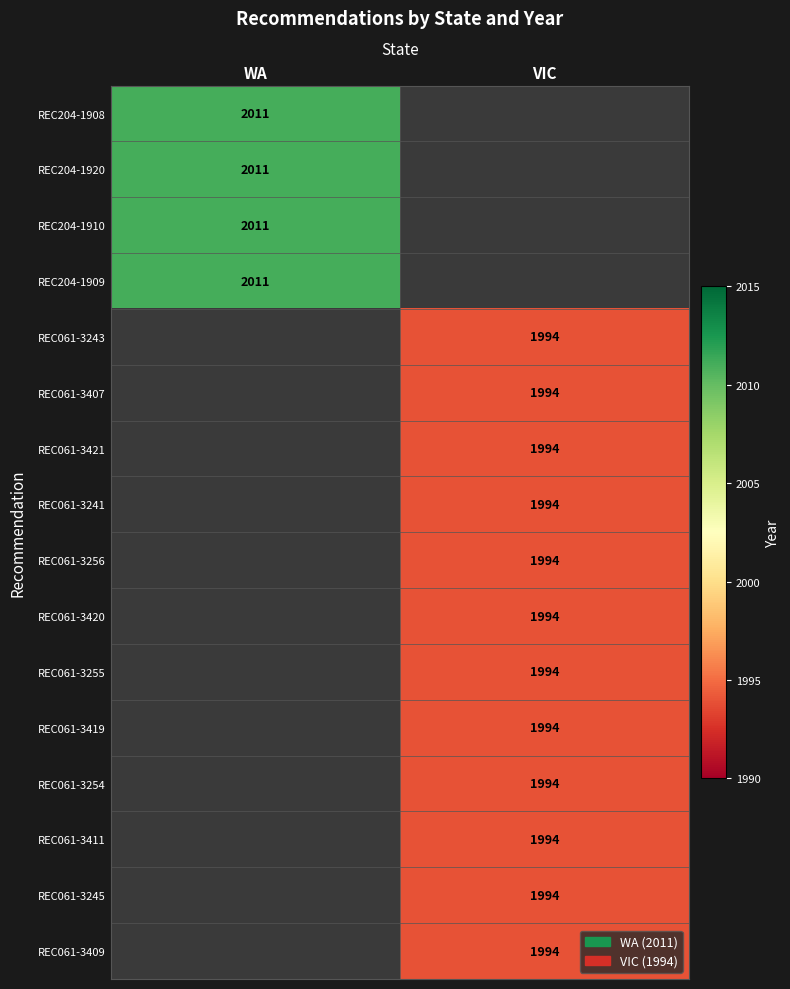

The value of REC204-1909 at WA is 2011. True or false?

True